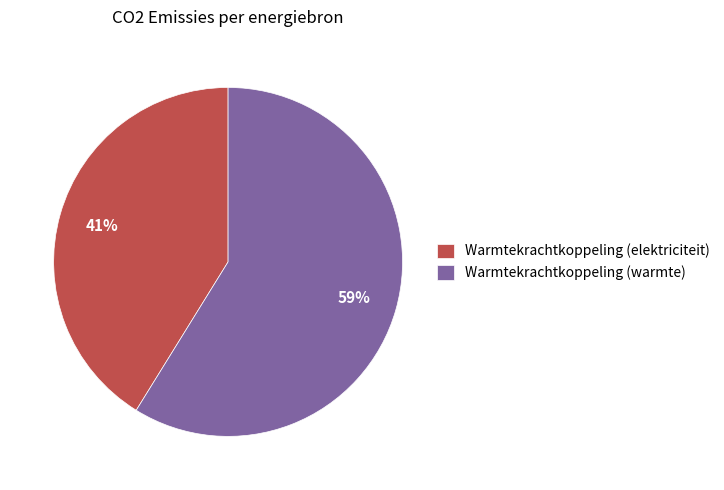

Rank the categories by value from lowest to highest.

Warmtekrachtkoppeling (elektriciteit), Warmtekrachtkoppeling (warmte)